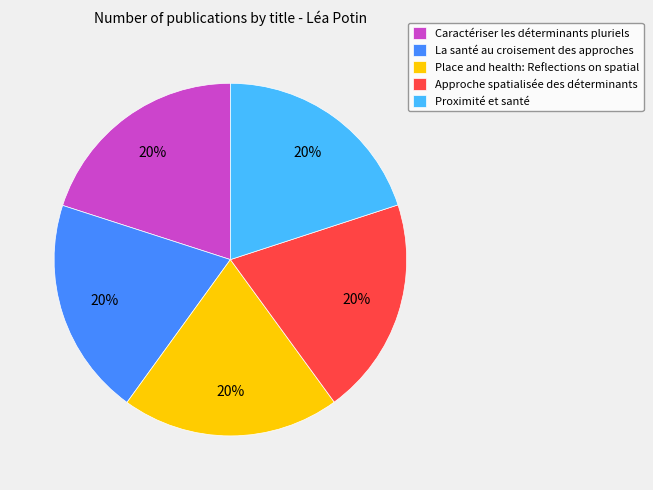

Is it true that La santé au croisement des approches is 6% of the pie?

False